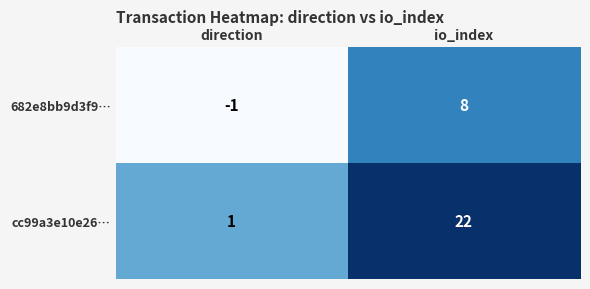

What is the average value of the cc99a3e10e26… series?

12